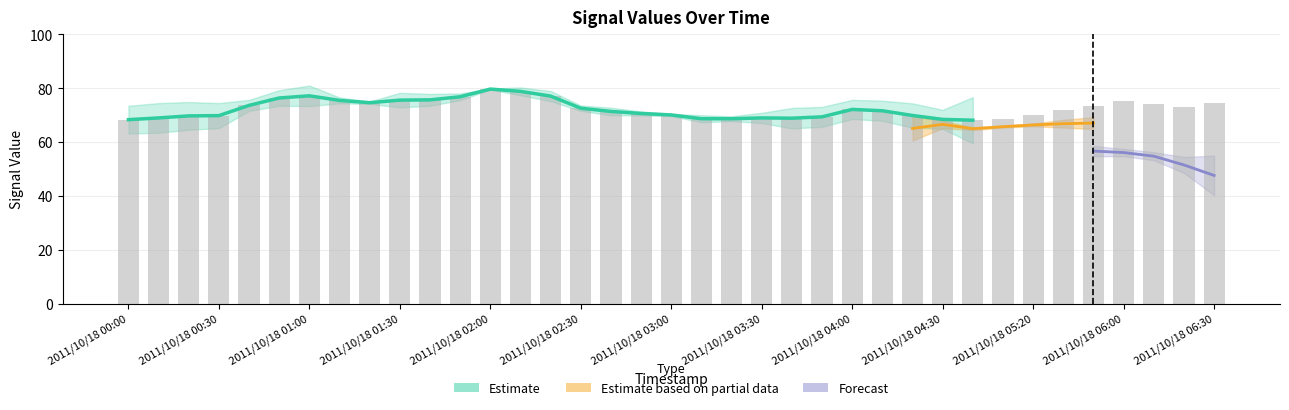

The value of 6.183 at 2011/10/18 06:00 is 37.9. True or false?

False